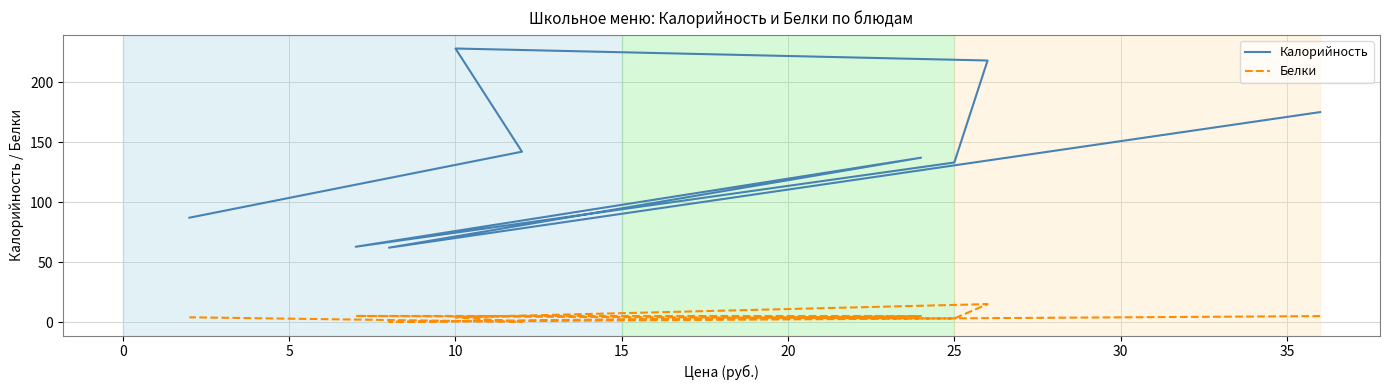

True or false: Белки has a value of 3.0 at 25.

True